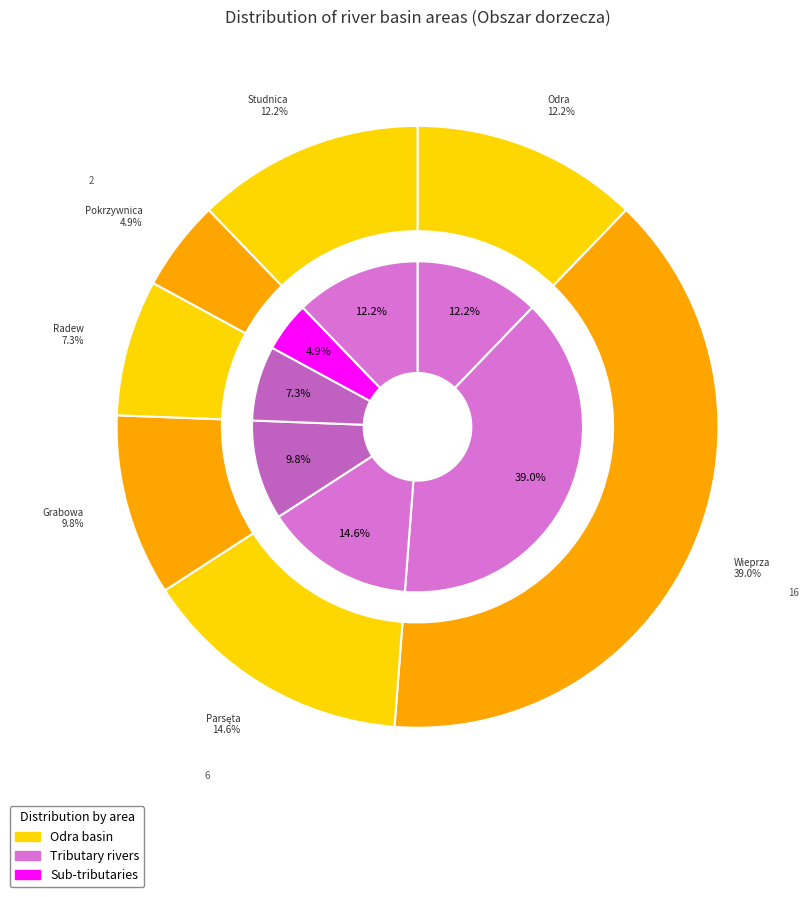

To the nearest percent, what portion does Odra represent?

12%